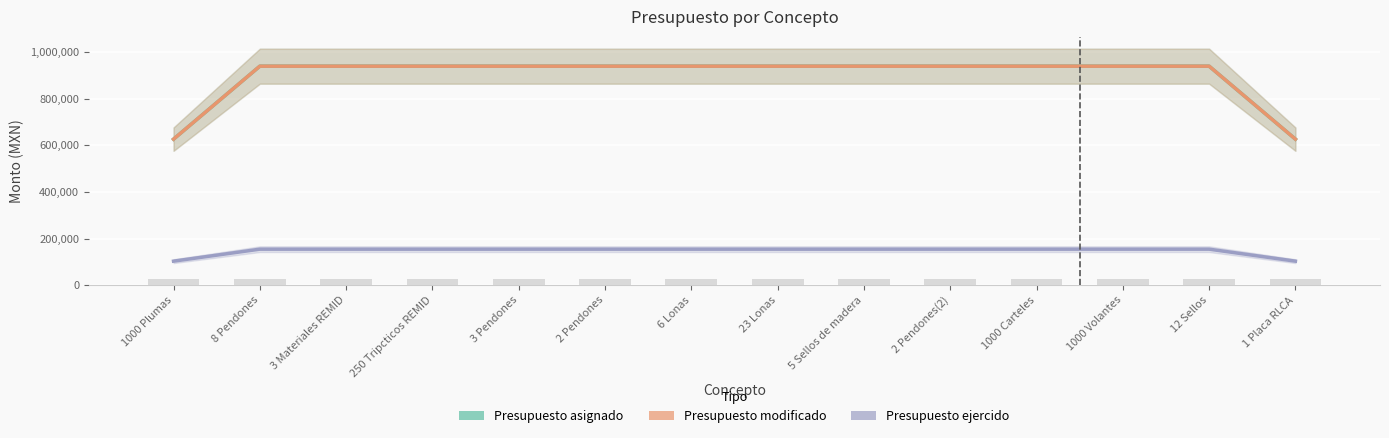

Which series changed the most between 8 Pendones and 5 Sellos de madera?

Presupuesto asignado